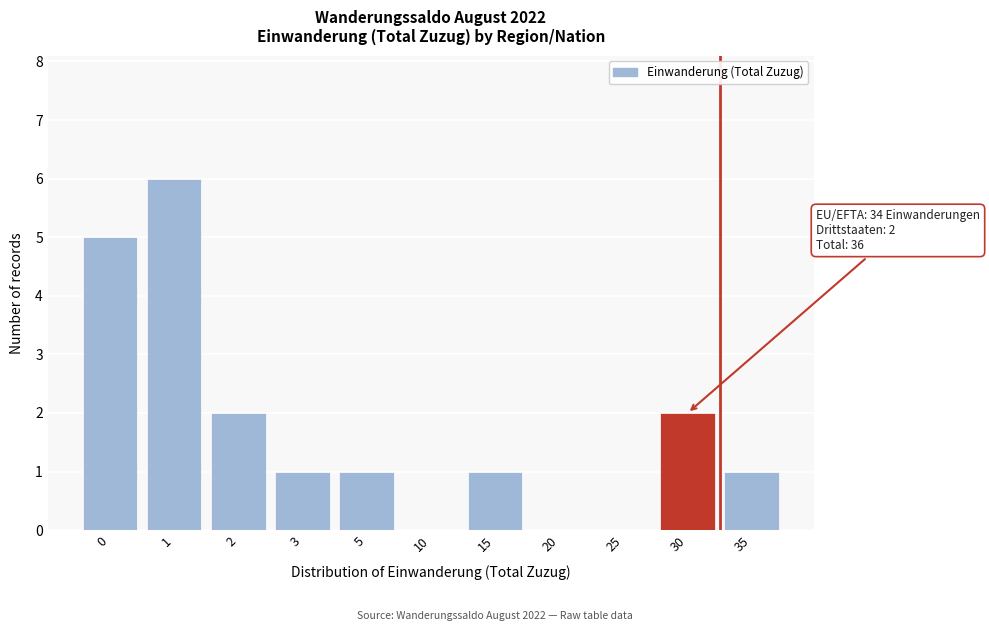

Reading left to right, extract all data points from this chart.

0=5	1=6	2=2	3=1	5=1	10=0	15=1	20=0	25=0	30=2	35=1